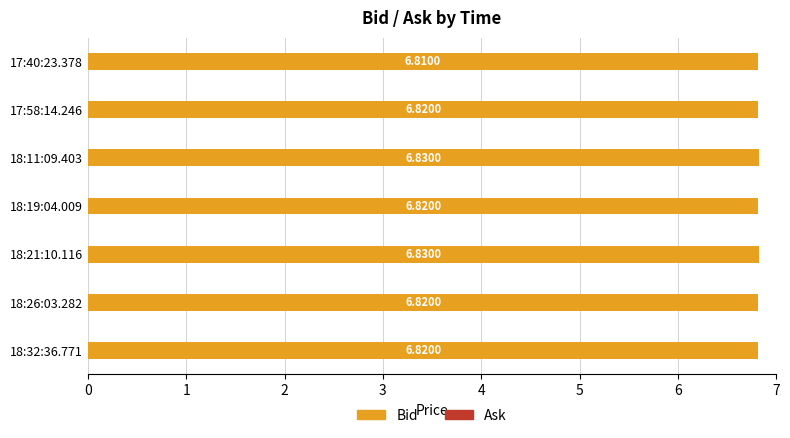

What is the sum of the values at 18:32:36.771 and 18:21:10.116?

13.7